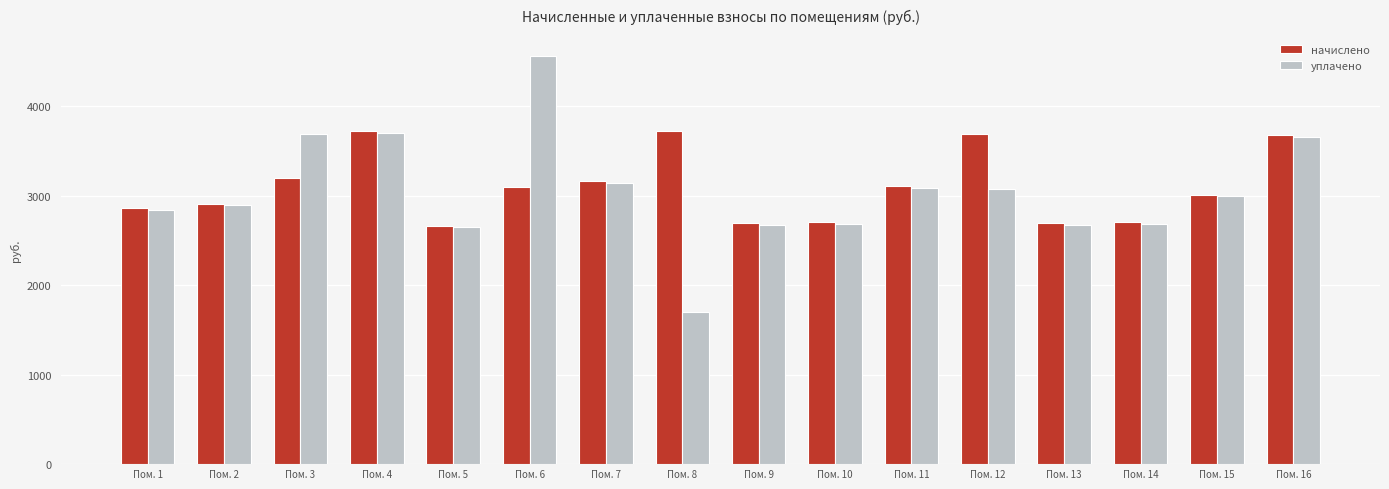

Rank the series by their average value, from highest to lowest.

начислено, уплачено